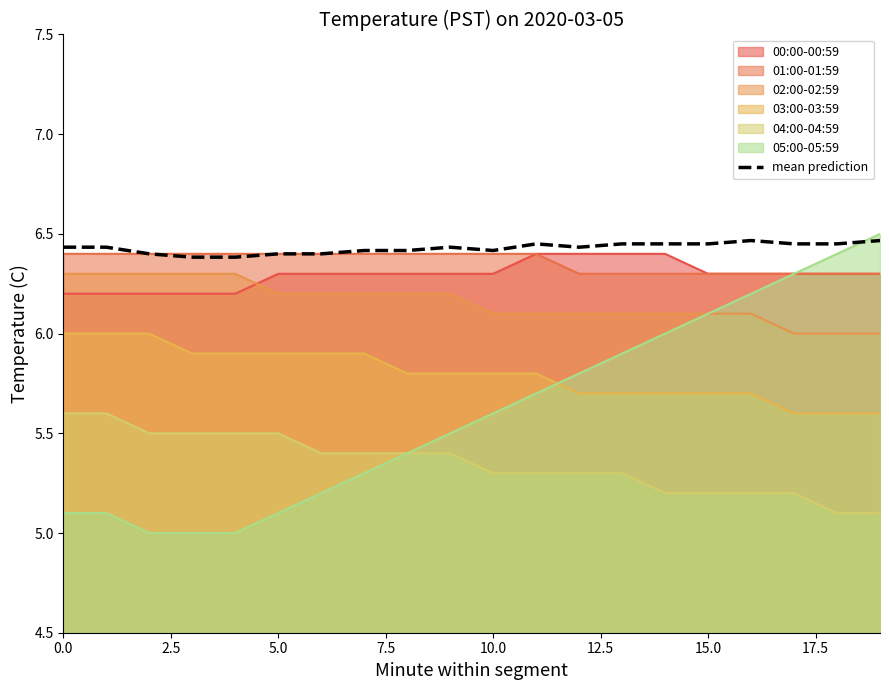

The value at 17 is 9.8. True or false?

False